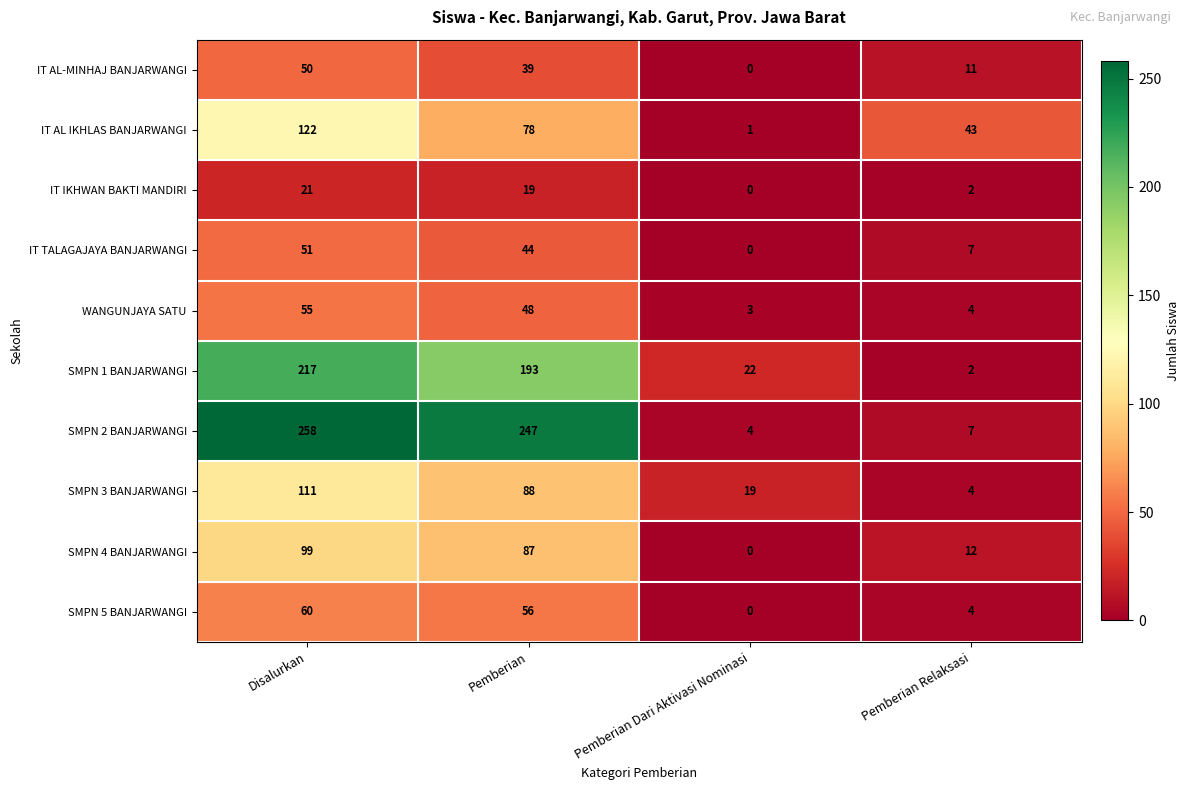

What is the maximum value shown in the chart?

258